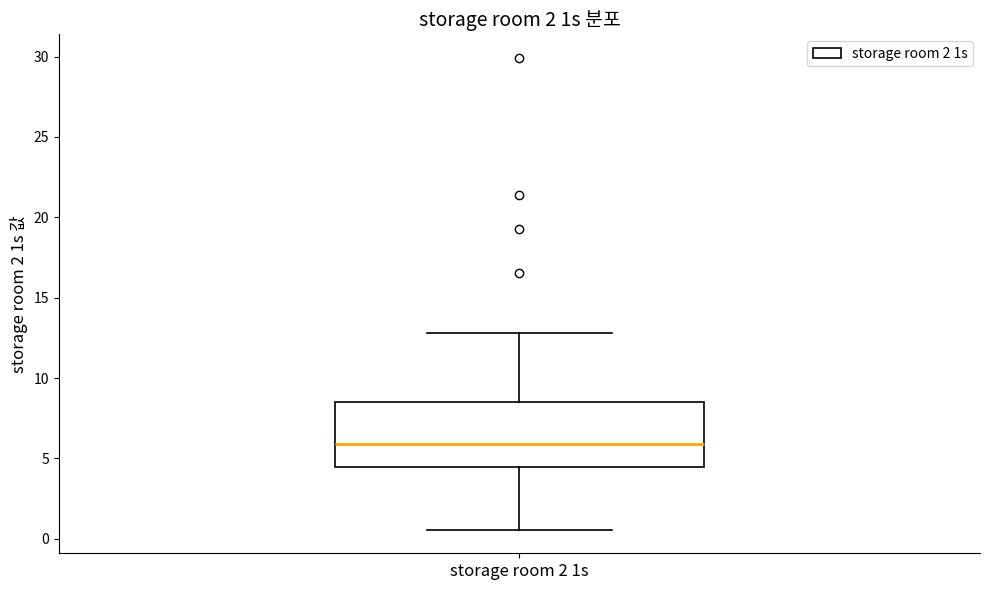

Transcribe this box plot: give where the median line is, the range the box spans, and where the two whiskers end, as read against the y-axis. The values are not printed on the chart, so give them approximately, as read against the axis.

median 6.0, box 4.5 to 8.5, whiskers 0.5 to 13.0